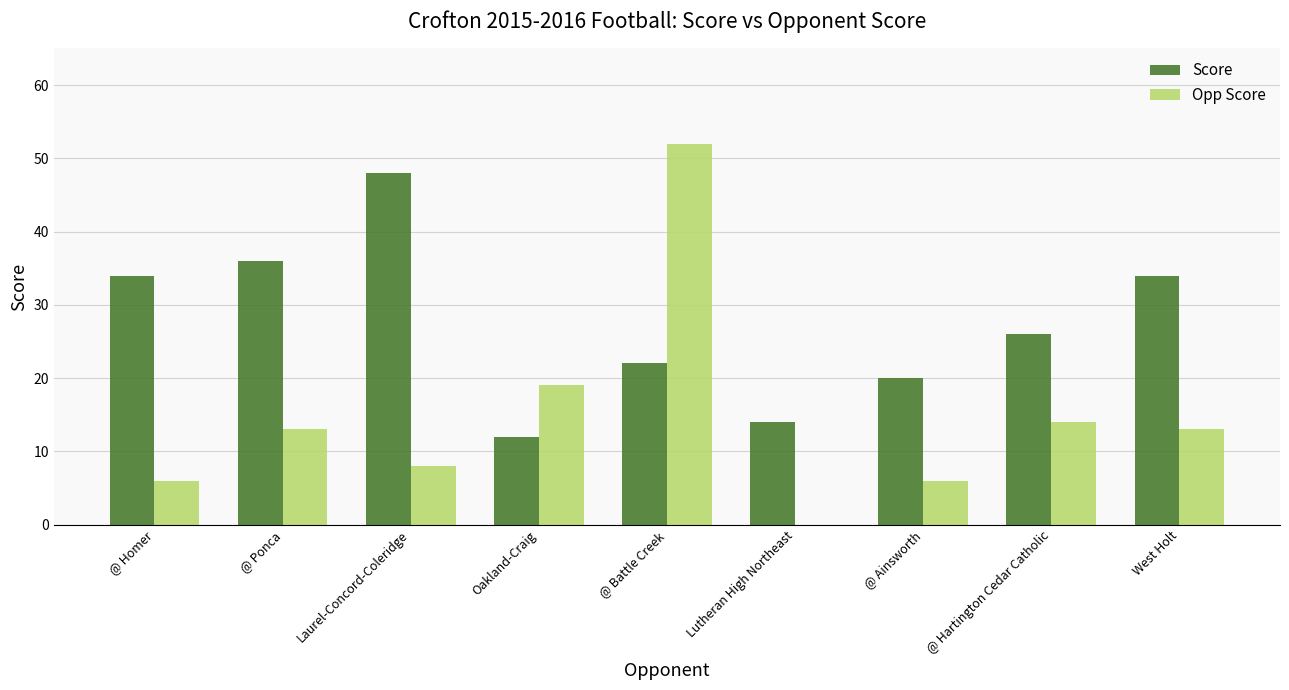

What is the difference between the Opp Score values at @ Battle Creek and Lutheran High Northeast?

52